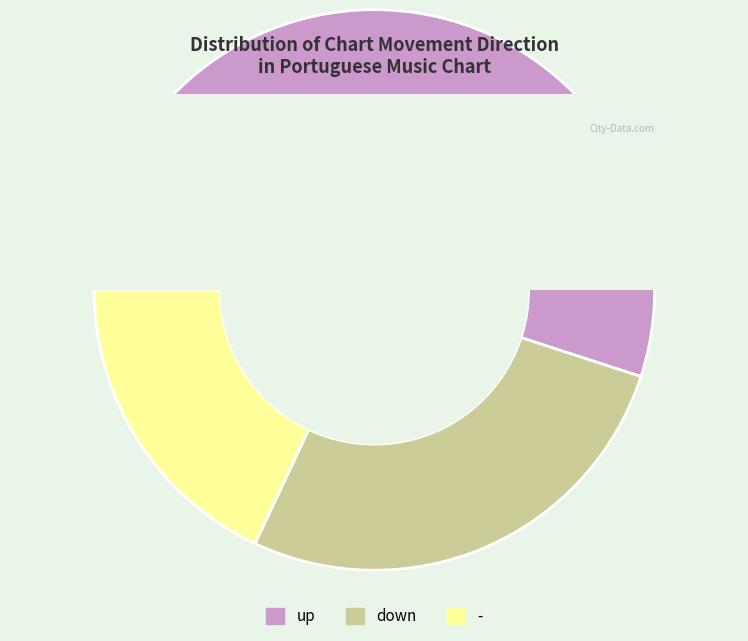

Approximately how many times larger is the value at up compared to -?

3.1